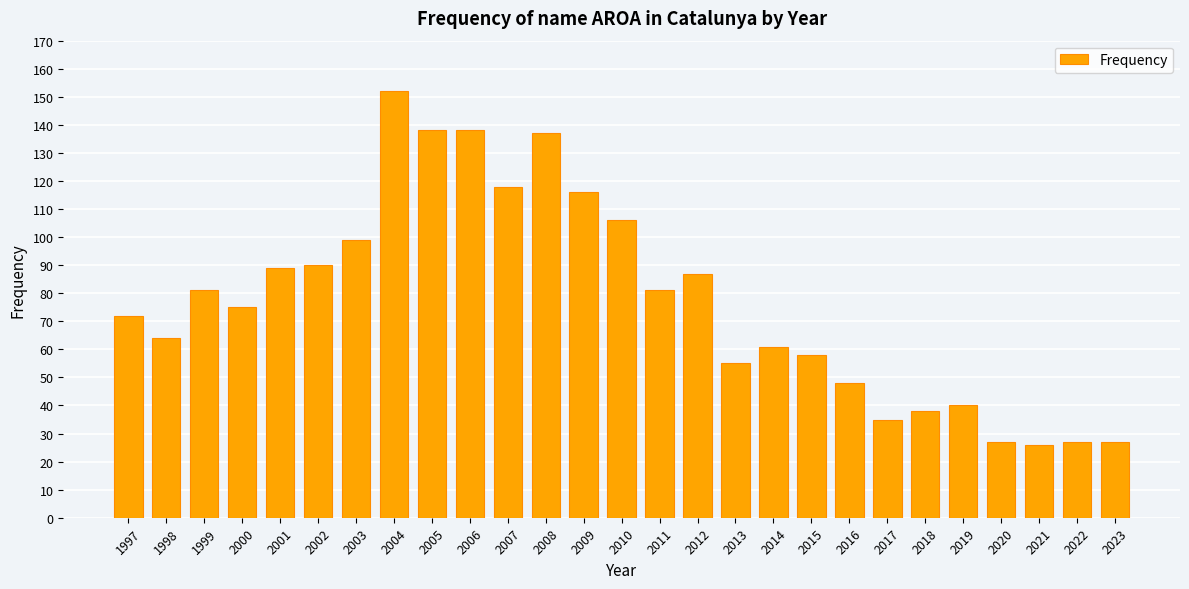

Approximately how many times larger is the value at 2005 compared to 2012?

1.6